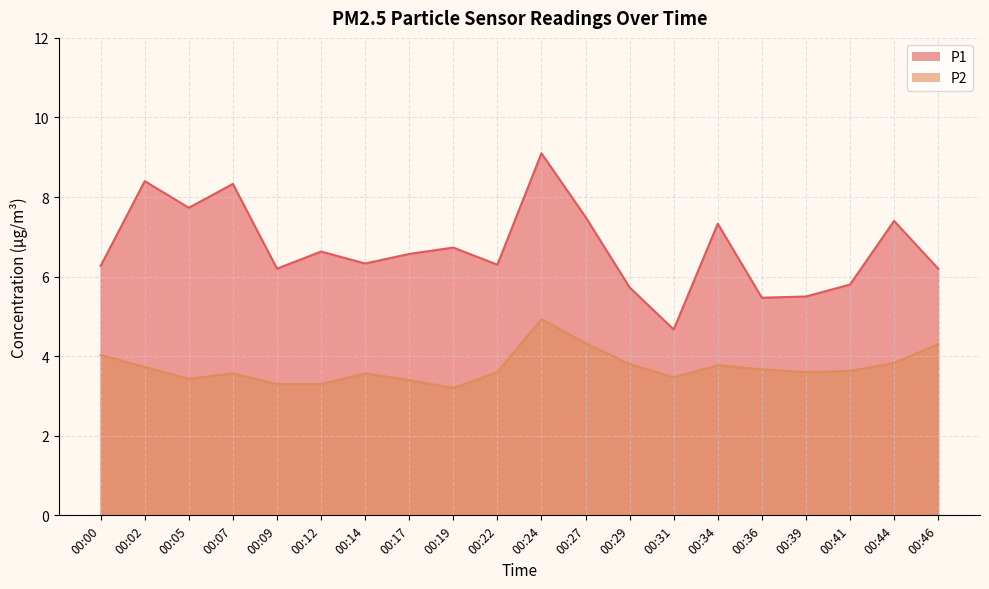

What is the spread (max minus min) of values at 00:39?

1.9